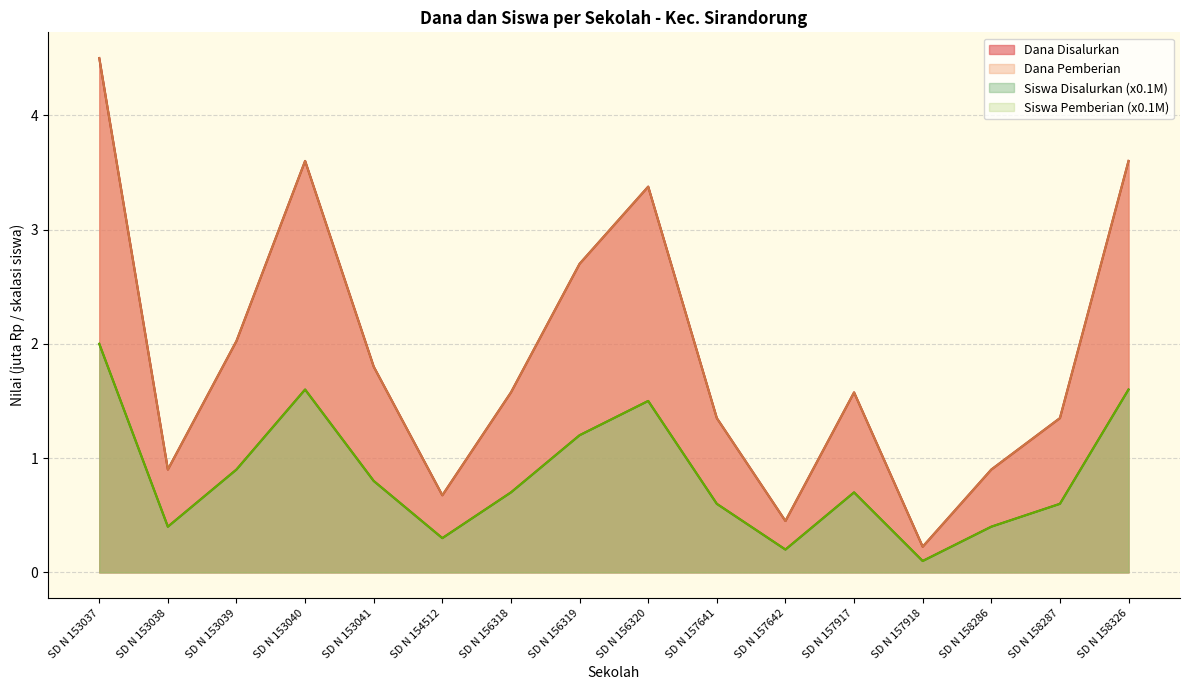

True or false: Siswa Disalurkan and Dana Disalurkan intersect in this chart.

False